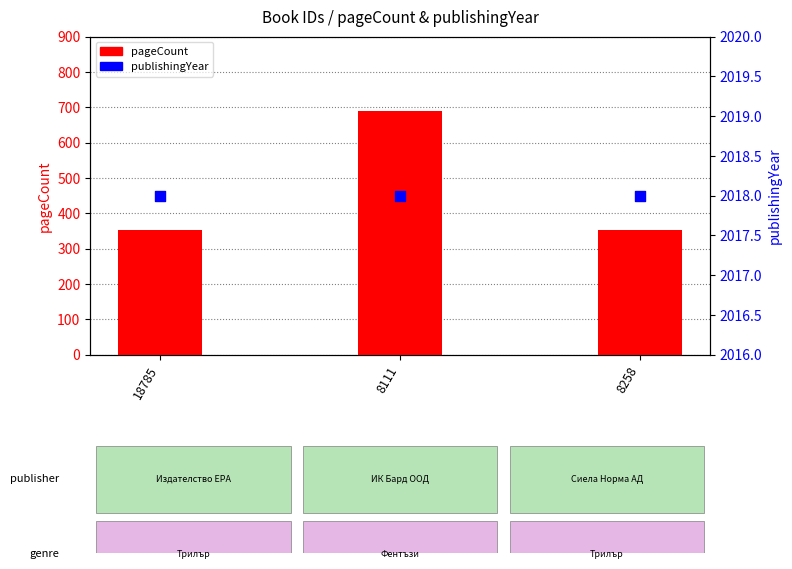

Which series reaches the maximum Y coordinate?

publishingYear